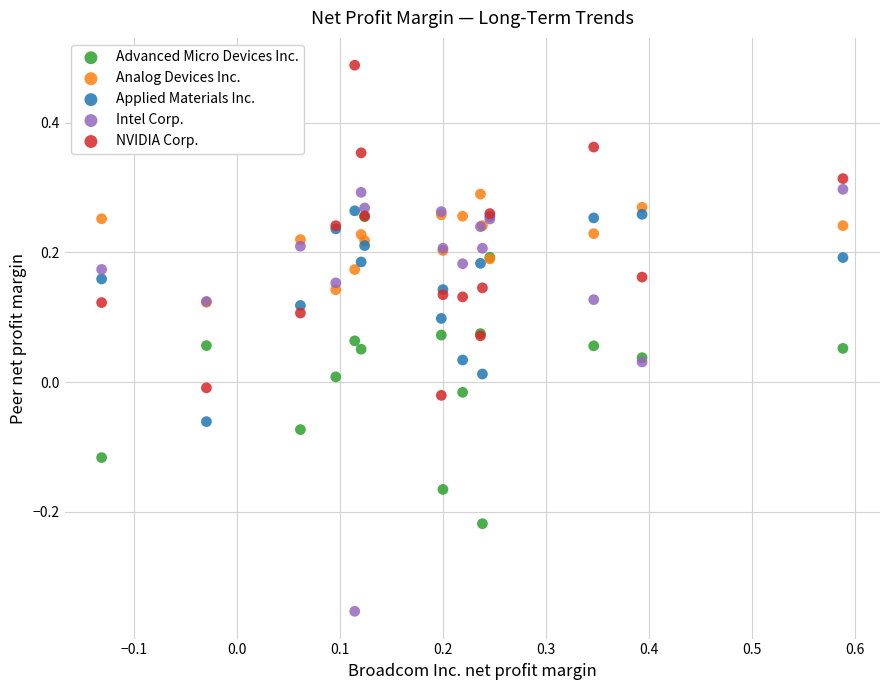

Which series has the largest Y range (max minus min)?

Intel Corp.